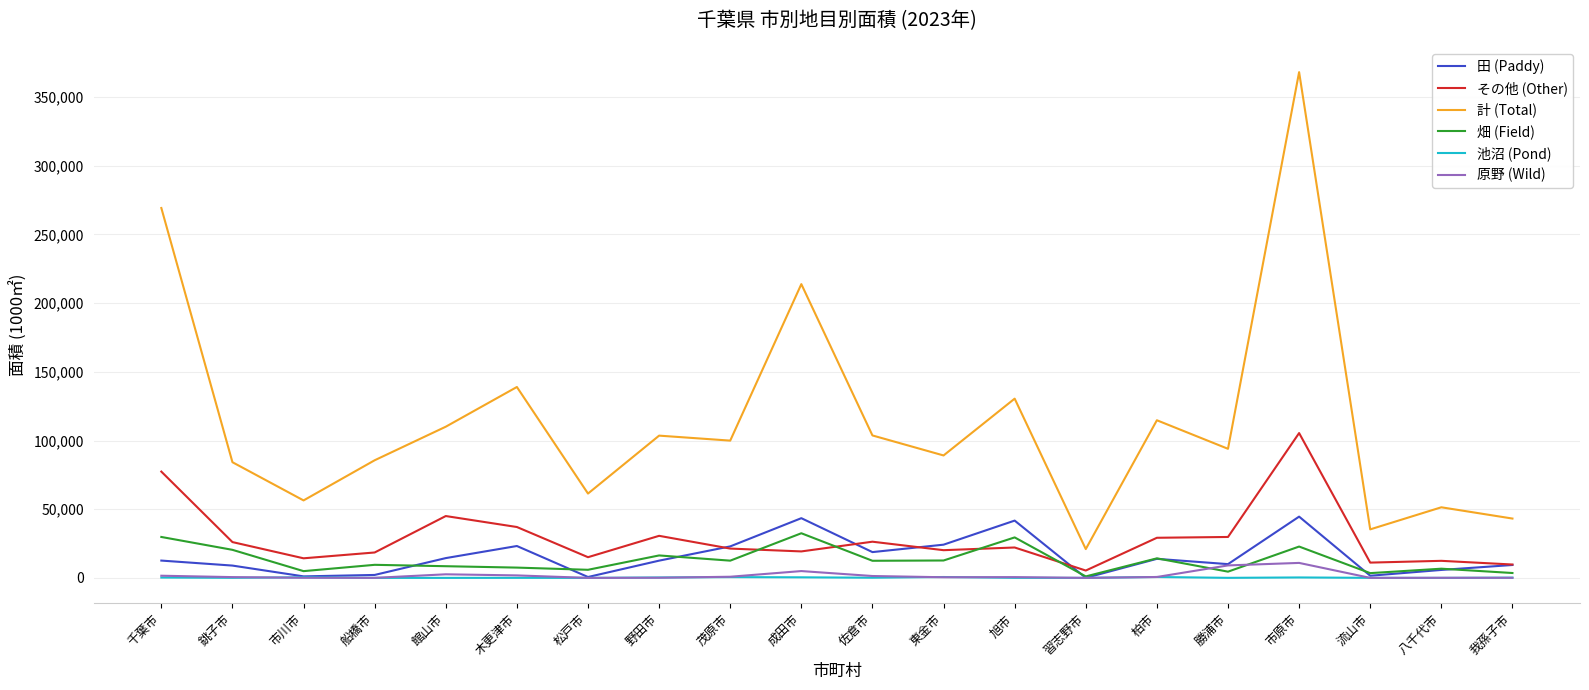

At which category does 計 (Total) reach its first local peak?

木更津市